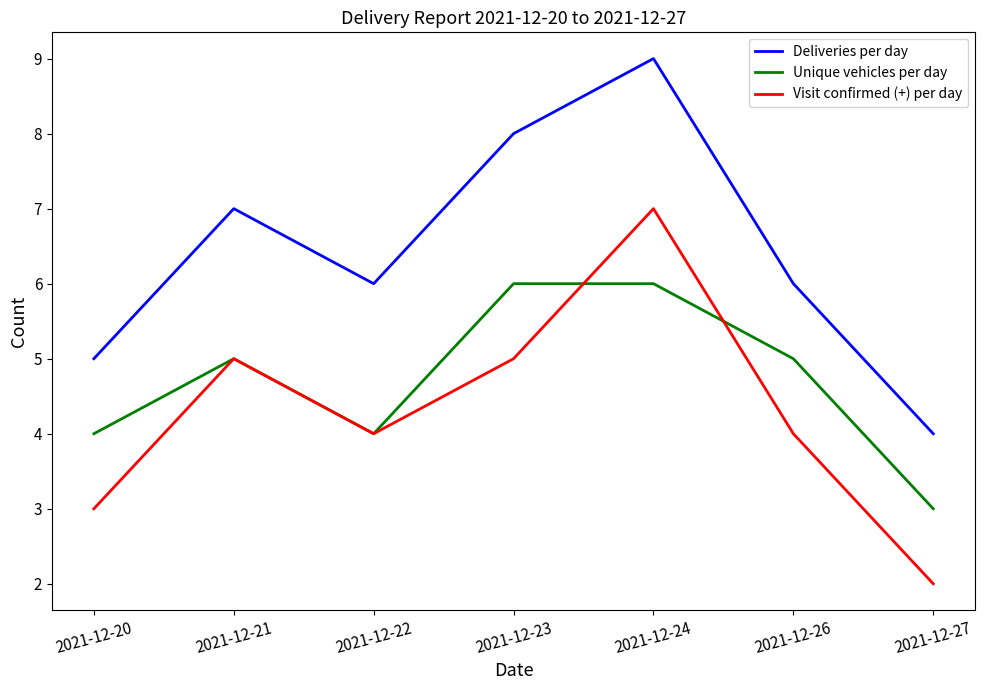

List the series in order of their overall mean, lowest first.

Visit confirmed (+) per day, Unique vehicles per day, Deliveries per day